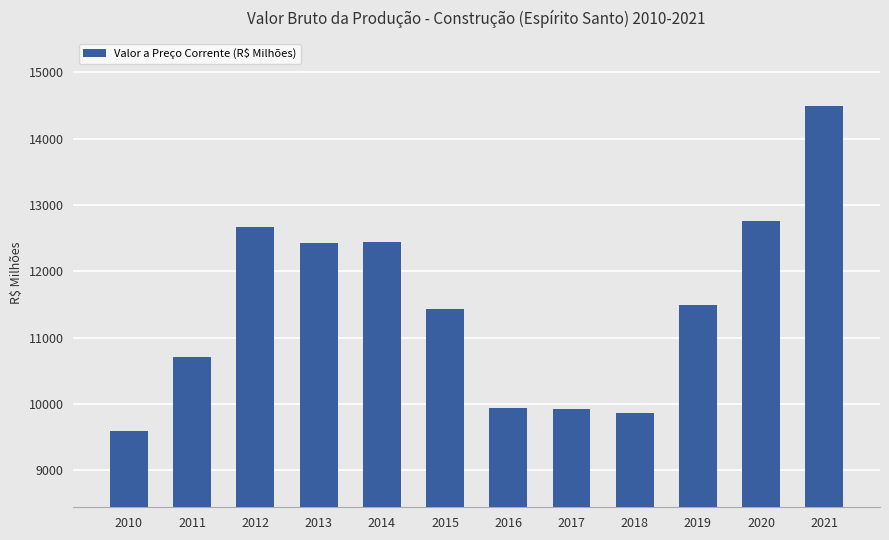

What is the approximate value at 2017?

9933.2